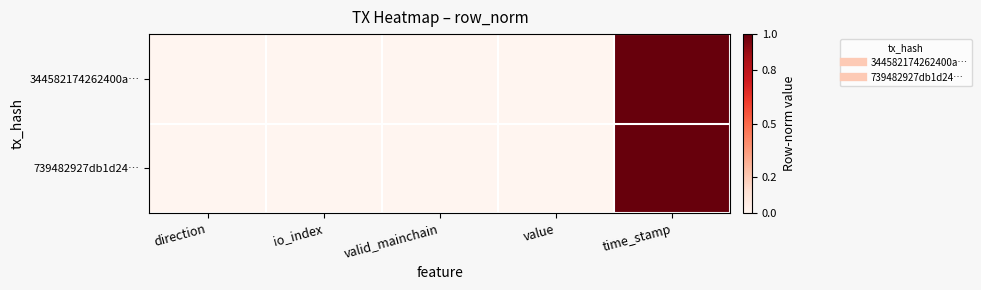

Rank the series by their maximum value, from highest to lowest.

344582174262400a…, 739482927db1d24…